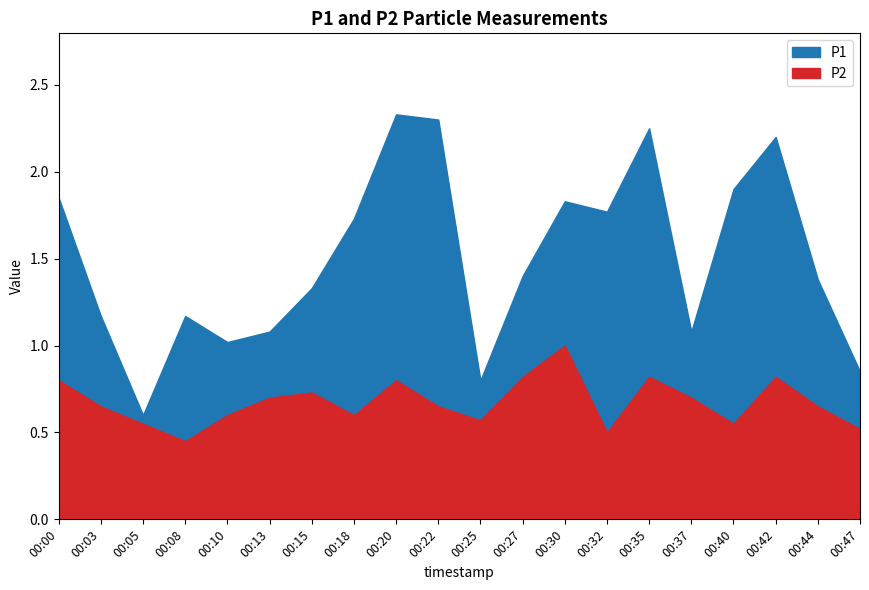

True or false: P1 and P2 cross at least once.

False